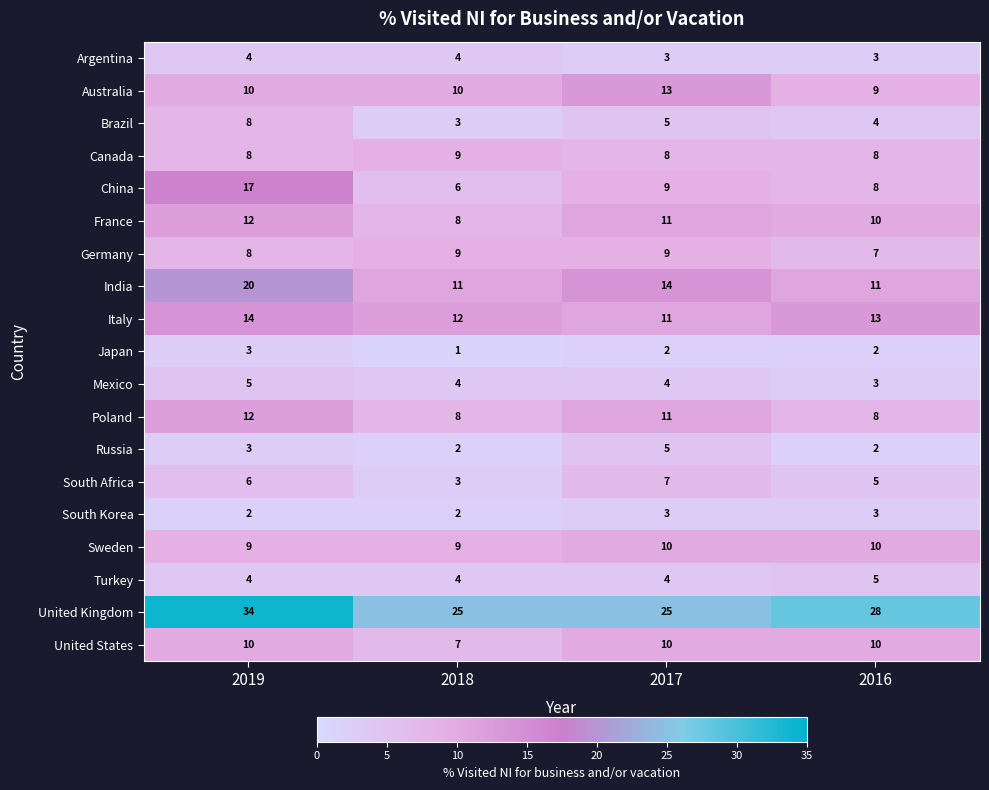

What is the average value of the China series?

10